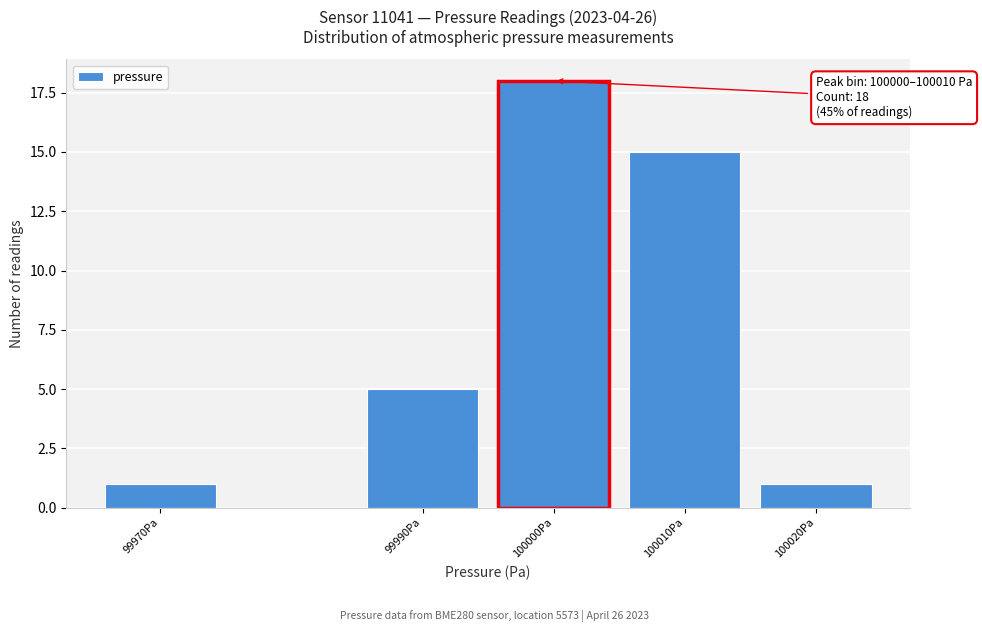

Reading right to left, extract all data points from this chart.

100020Pa=1	100010Pa=15	100000Pa=18	99990Pa=5	99970Pa=1